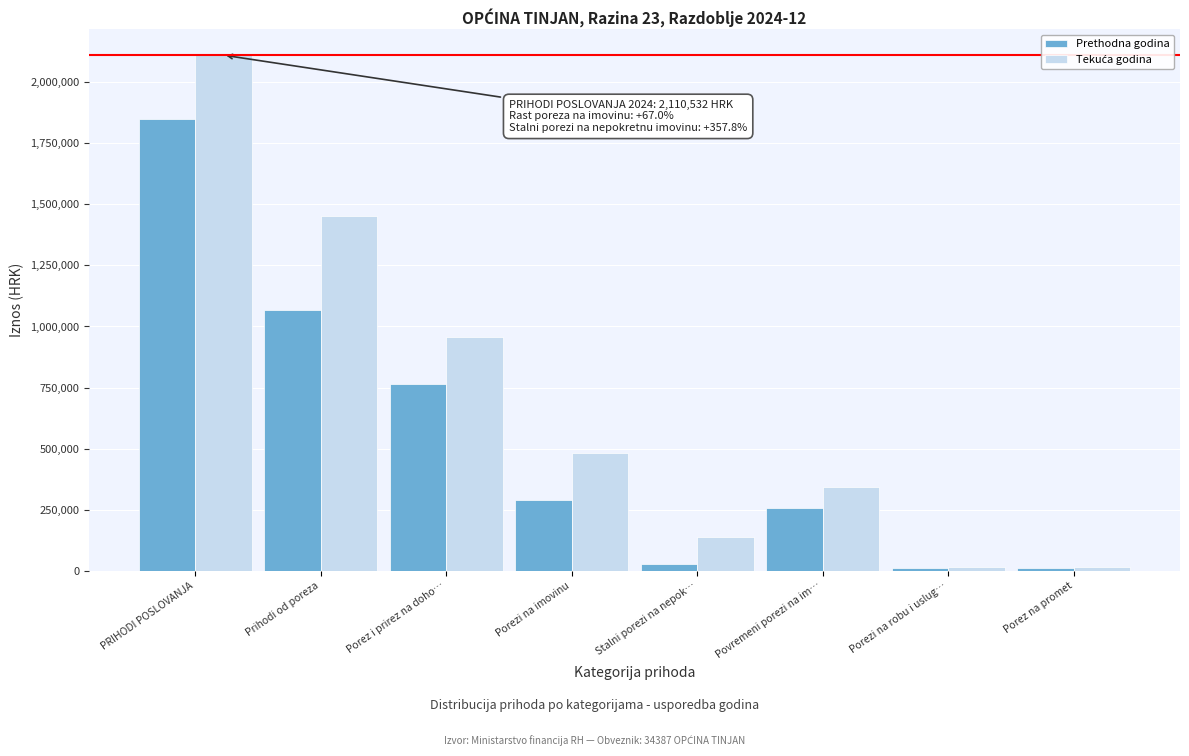

Is it true that Prethodna godina equals 1849392.8 at PRIHODI POSLOVANJA?

True